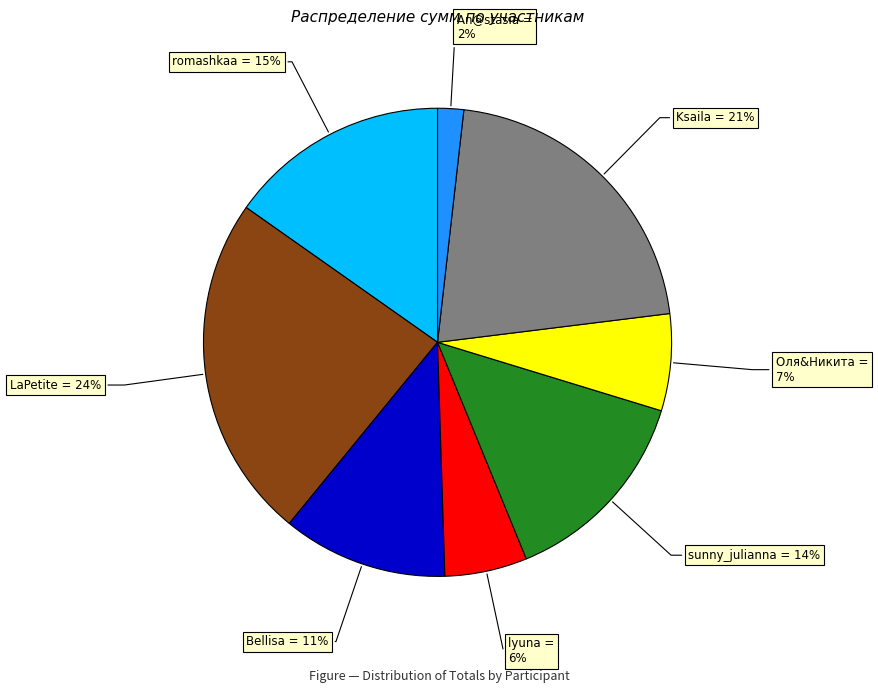

Combined, do sunny_julianna and LaPetite account for over 50%?

No